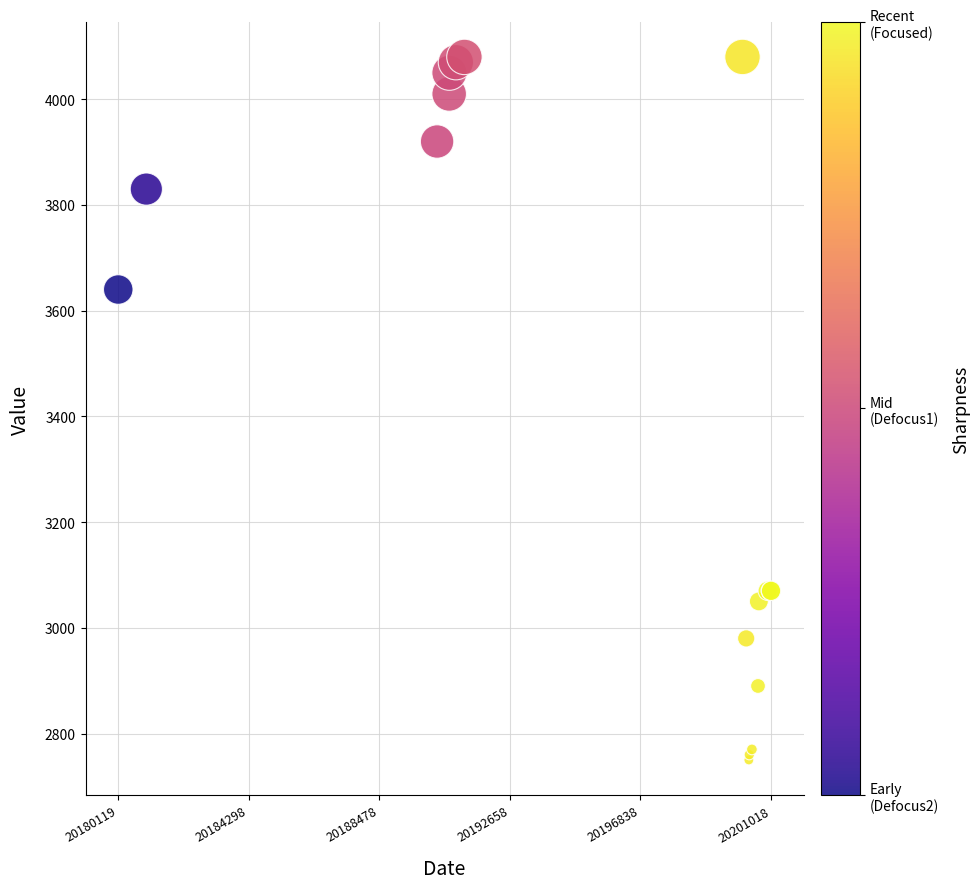

What Y value in the scatter plot is closest to 3415?

3640